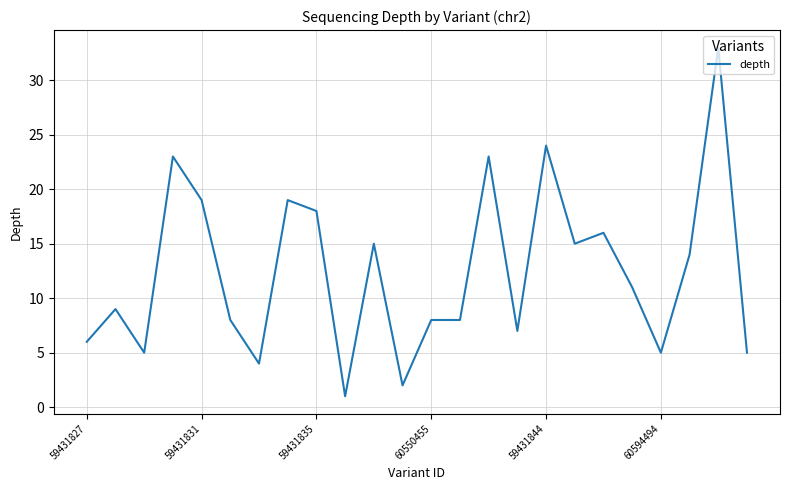

What is the maximum value shown in the chart?

33